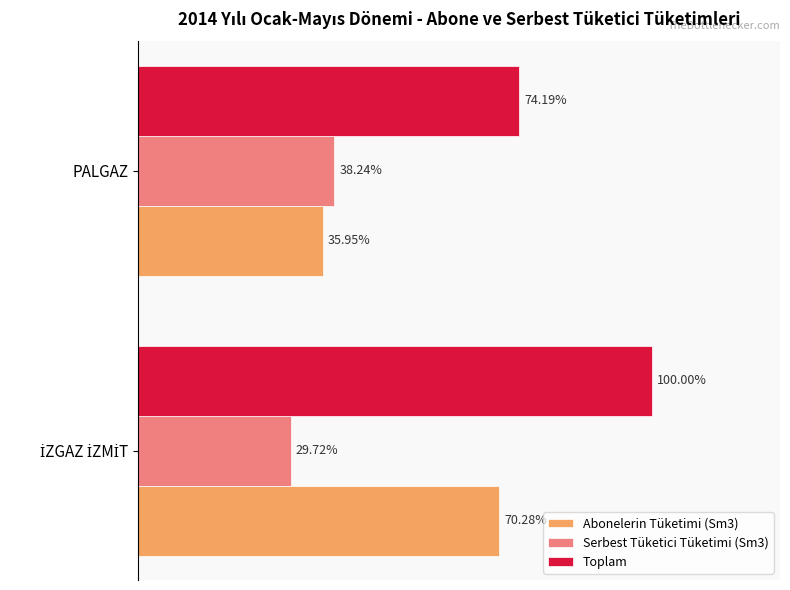

What are all the series names shown in the legend?

Abonelerin Tüketimi (Sm3), Serbest Tüketici Tüketimi (Sm3), Toplam